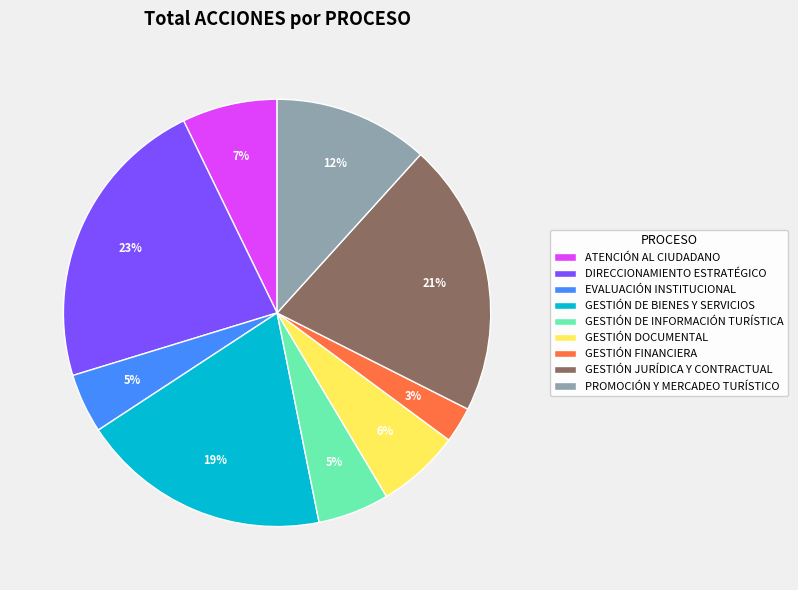

What is the ratio of the value at GESTIÓN DOCUMENTAL to the value at GESTIÓN JURÍDICA Y CONTRACTUAL?

0.3